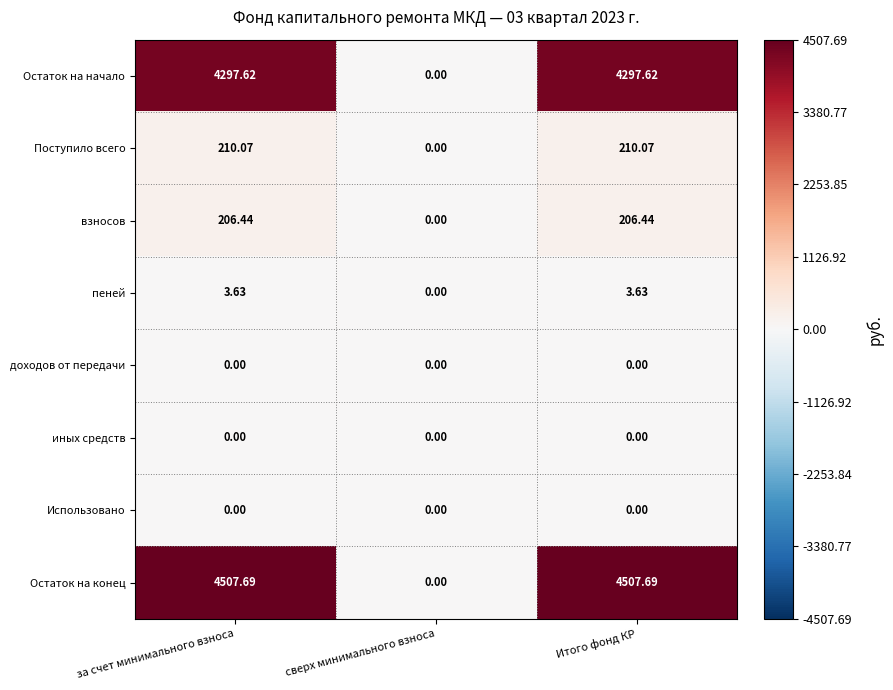

Count the number of categories in the chart.

3